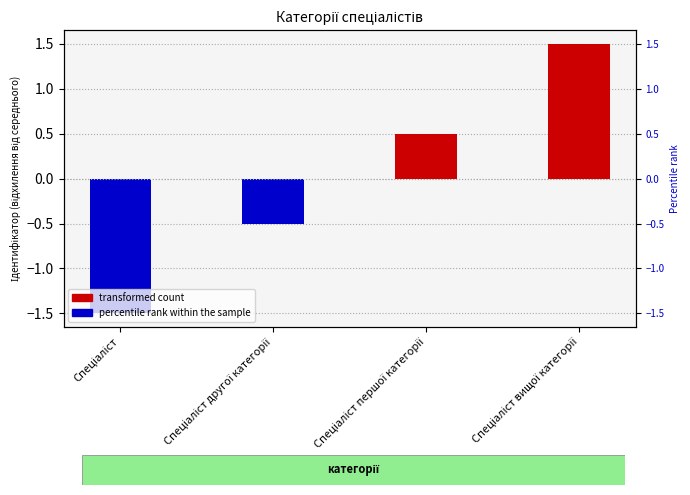

Is it true that the value at Спеціаліст другої категорії is -0.5?

True